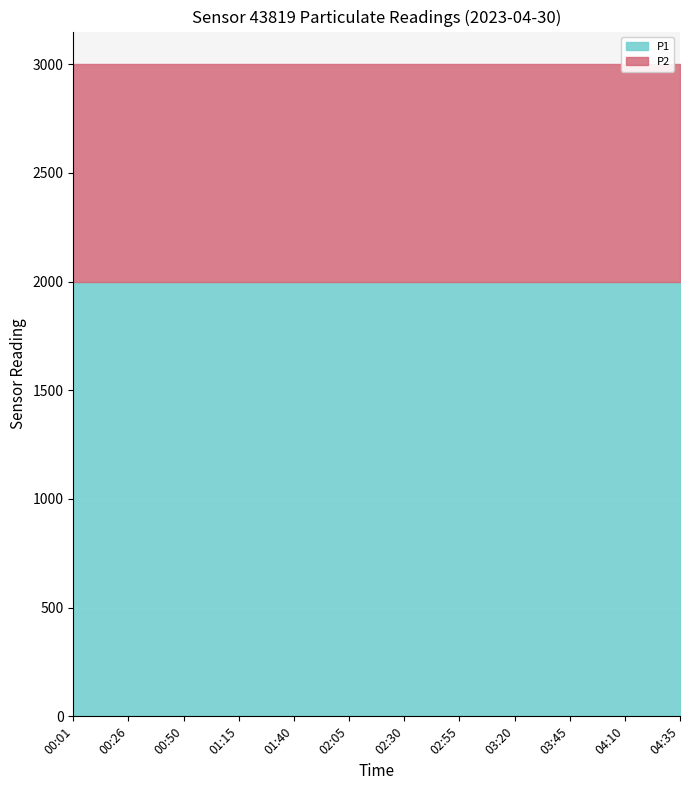

What is the greatest value displayed?

1999.9